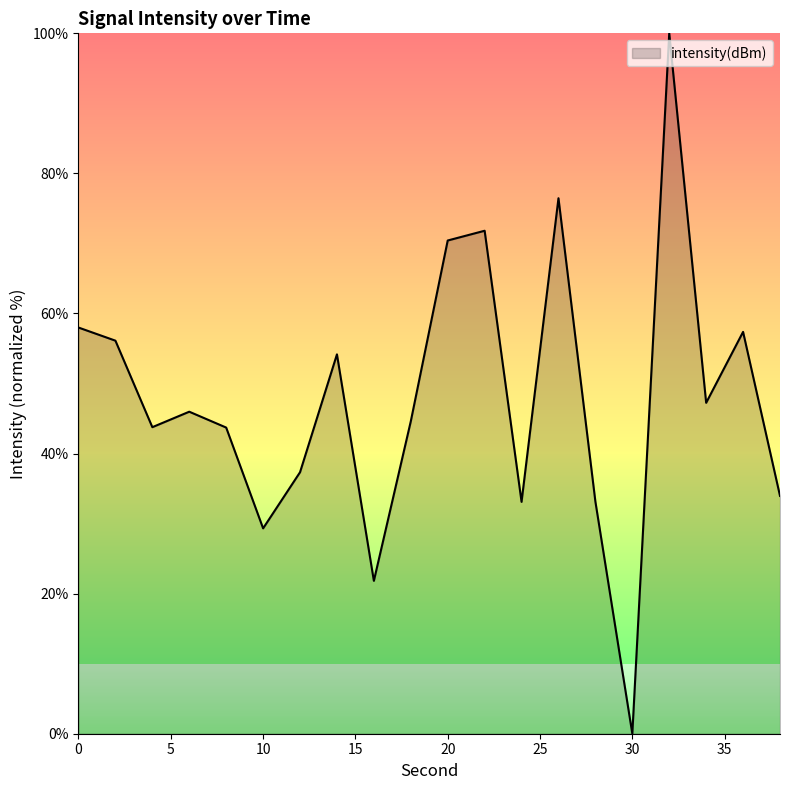

What is the average value?

47.9